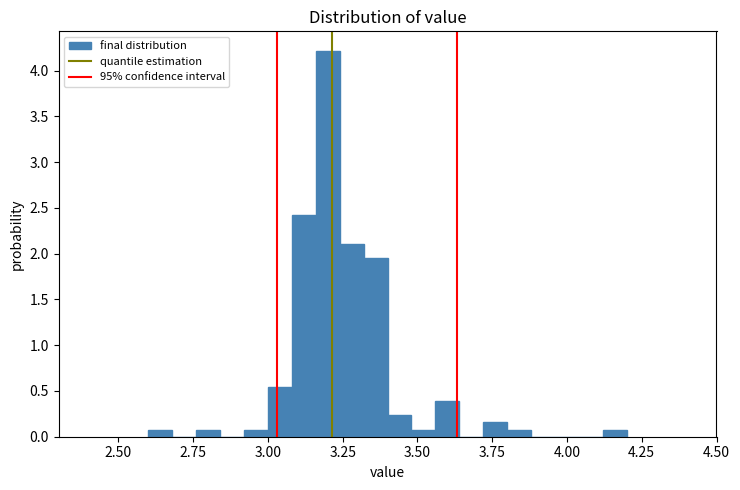

Read against the x-axis, roughly where is the centre of the tallest bar?

3.20